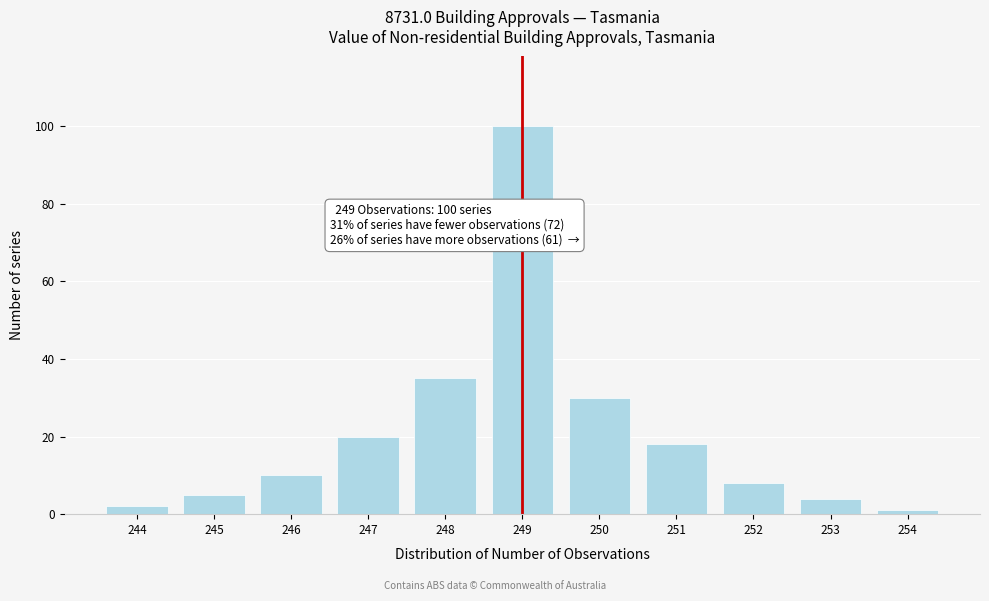

Reading left to right, list all the values displayed in this chart.

2	5	10	20	35	100	30	18	8	4	1